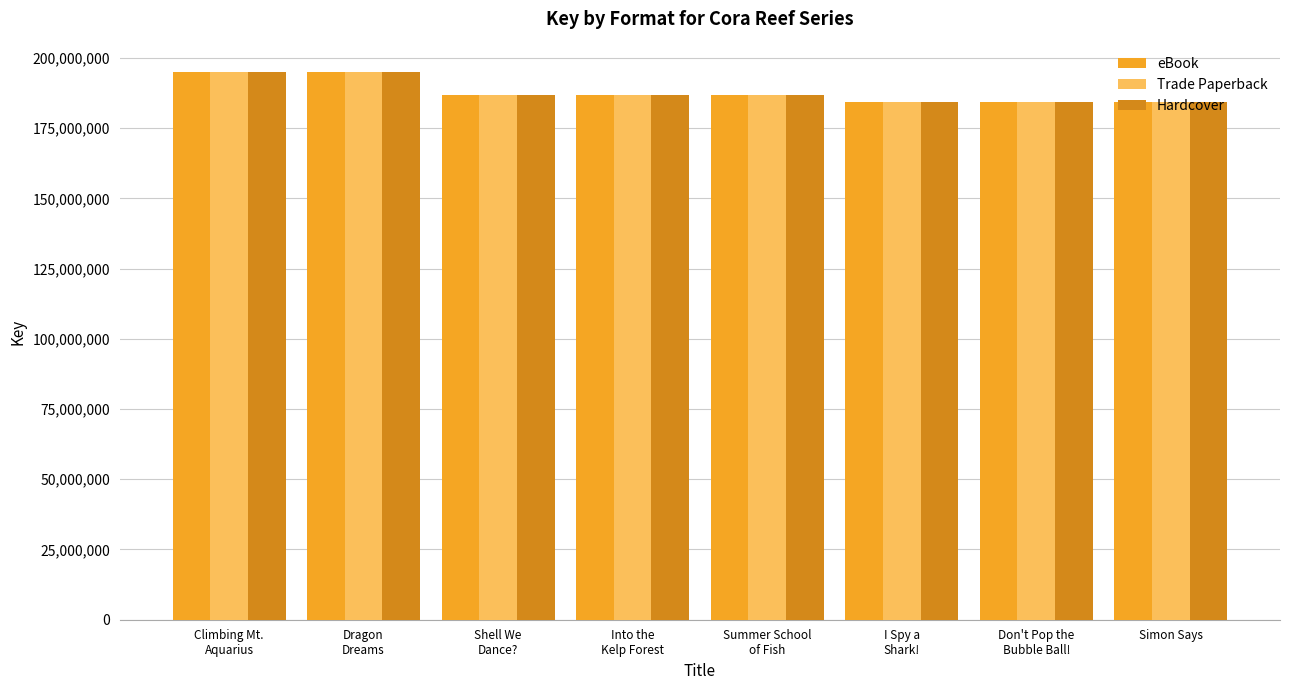

What is the label of the 8th bar from the right?

Climbing Mt.
Aquarius